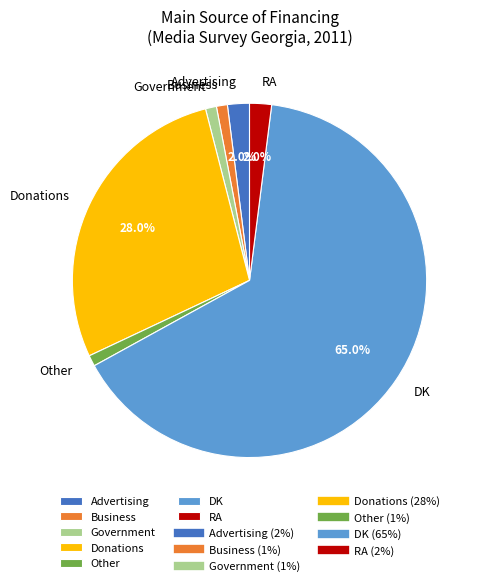

The Other slice represents 11% of the pie. True or false?

False